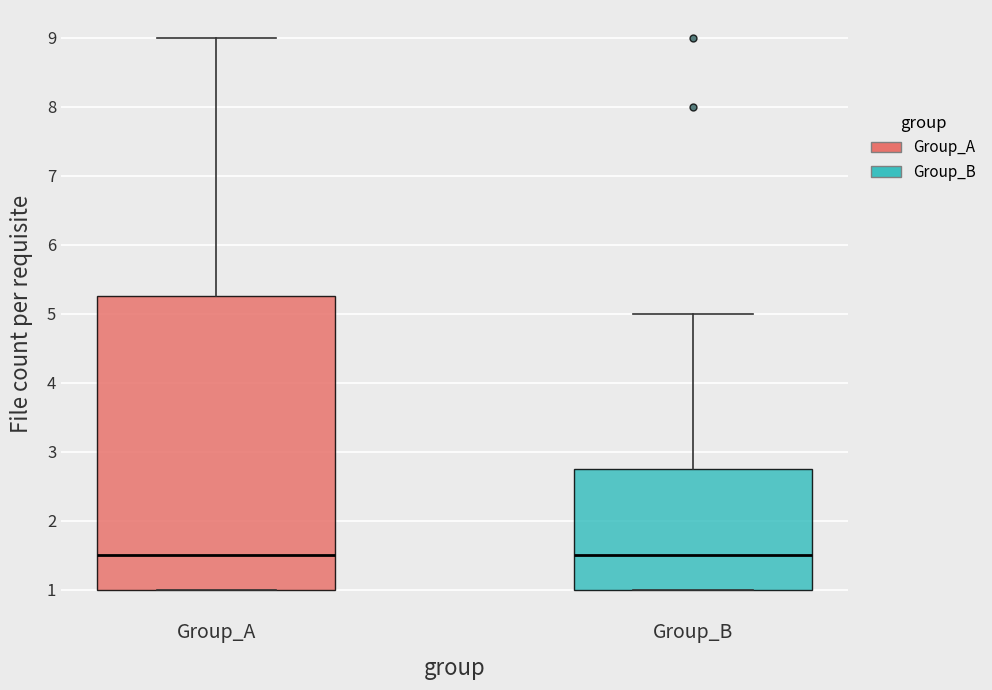

Where is the lower edge of the box for Group_B on the y-axis? The values are not printed on the chart, so give them approximately, as read against the axis.

1.0